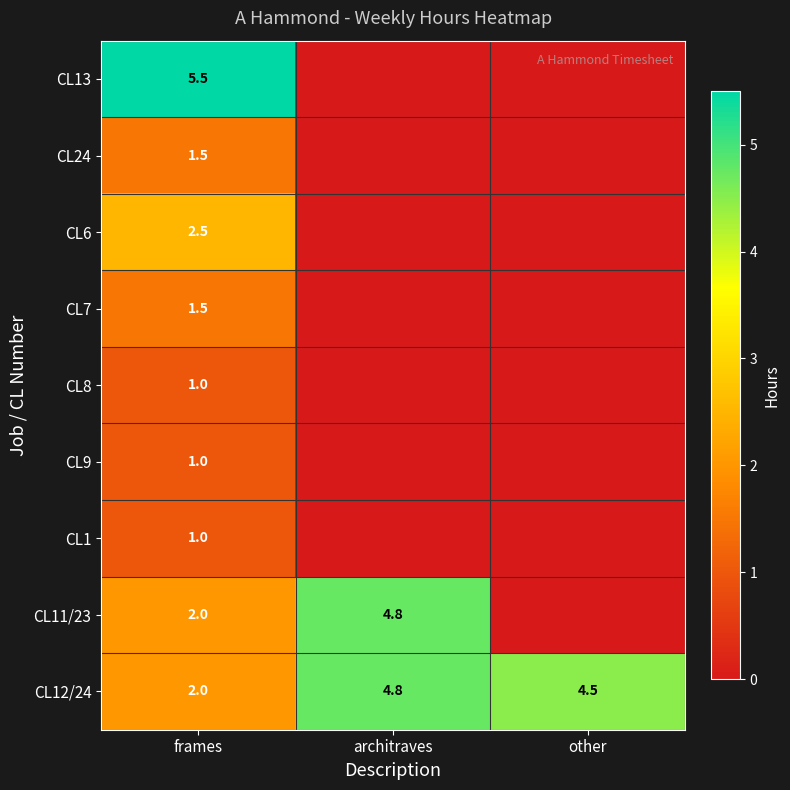

List the labels in order of CL12/24 value, smallest first.

frames, other, architraves